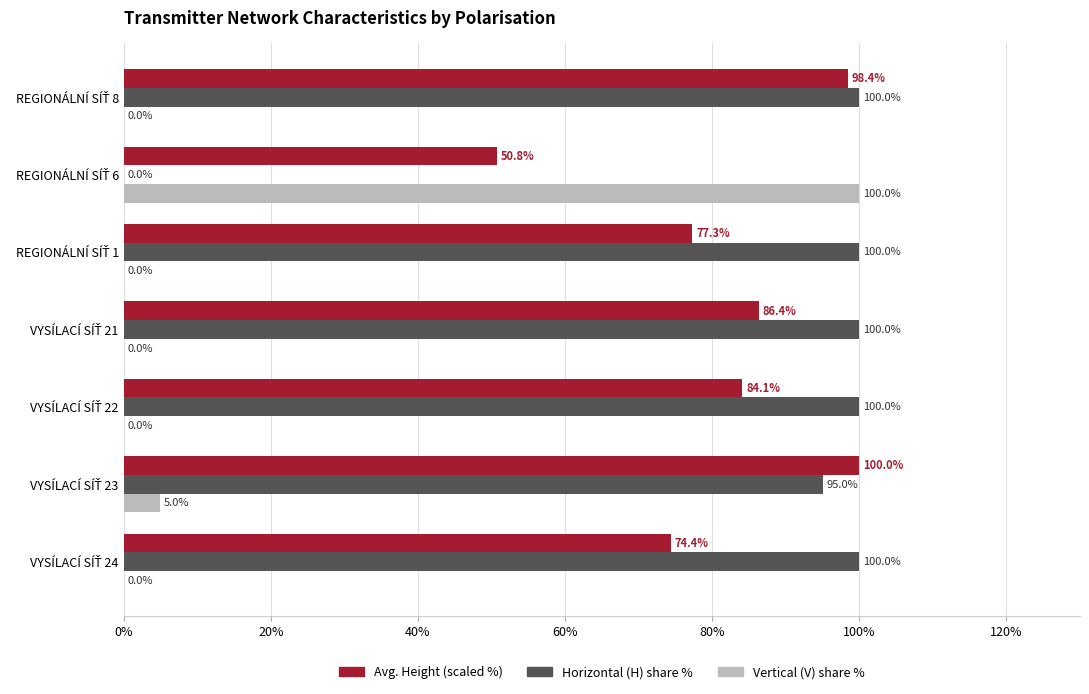

What is the average value of the Horizontal (H) share % series?

85.0